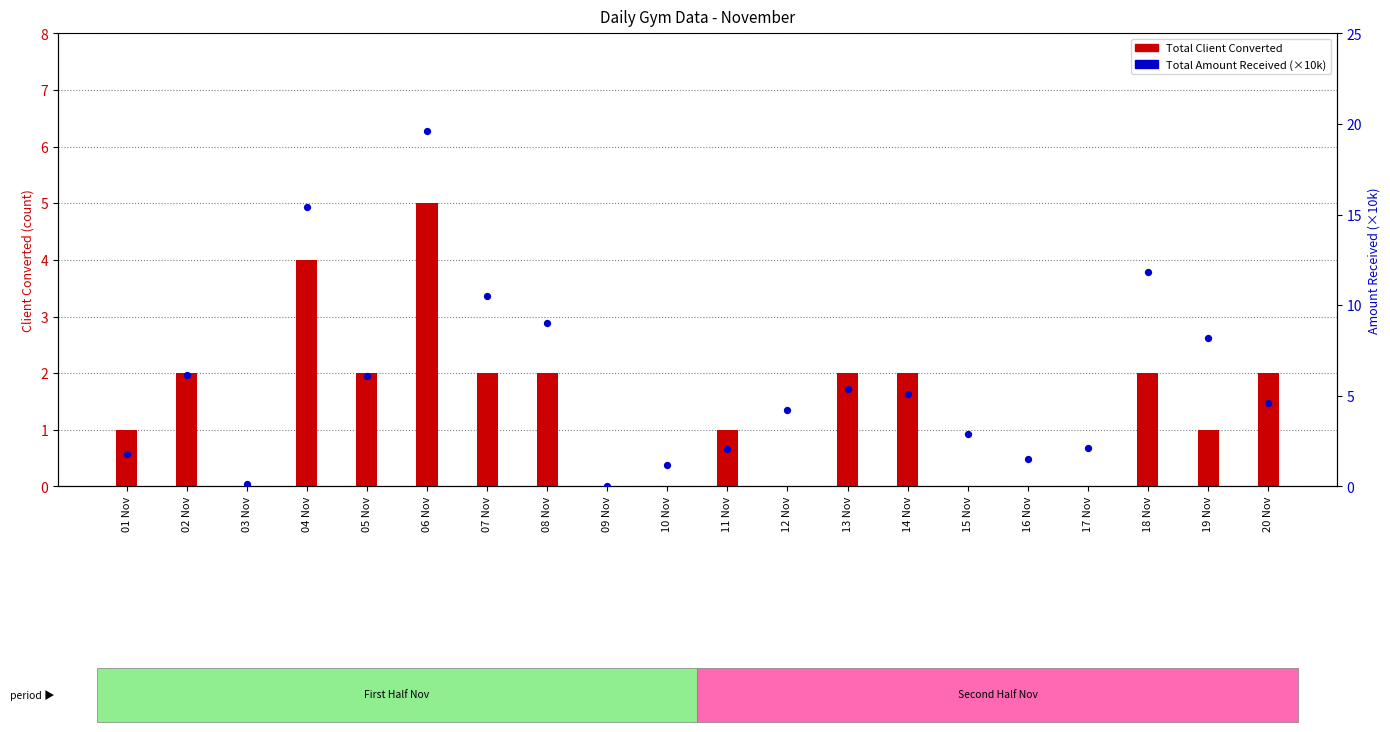

At which category is the sum across all series the highest?

06 Nov